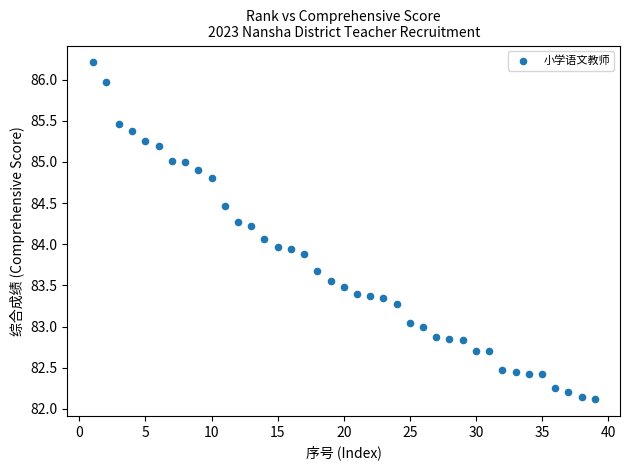

What is the range of X values (max minus min)?

38.0